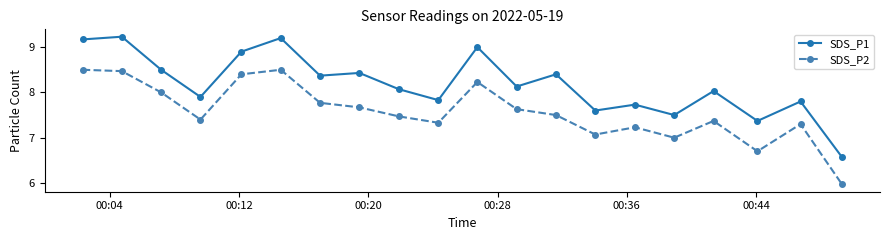

Which series has the largest total across all categories?

SDS_P1